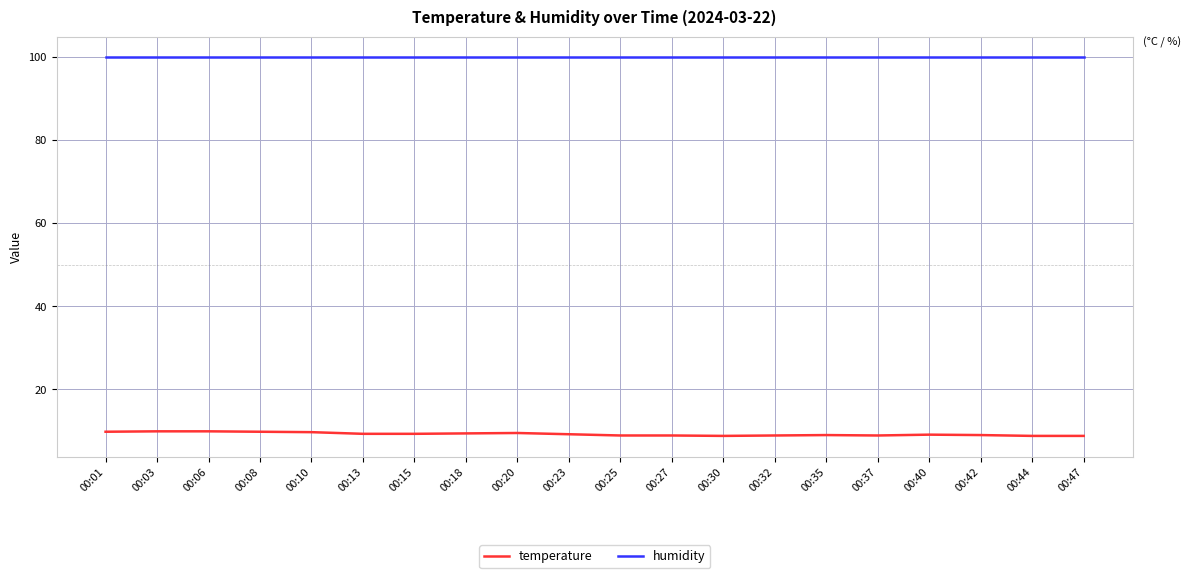

How many distinct data groups are displayed?

2